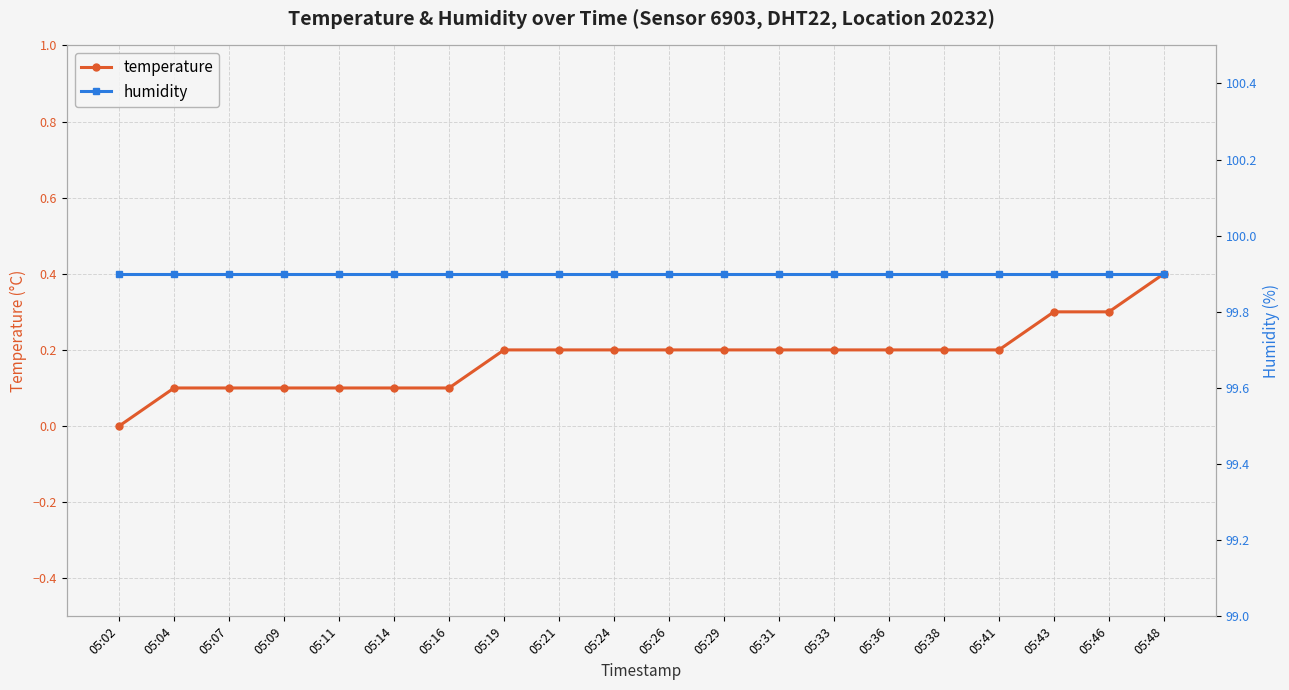

True or false: temperature and humidity intersect in this chart.

False